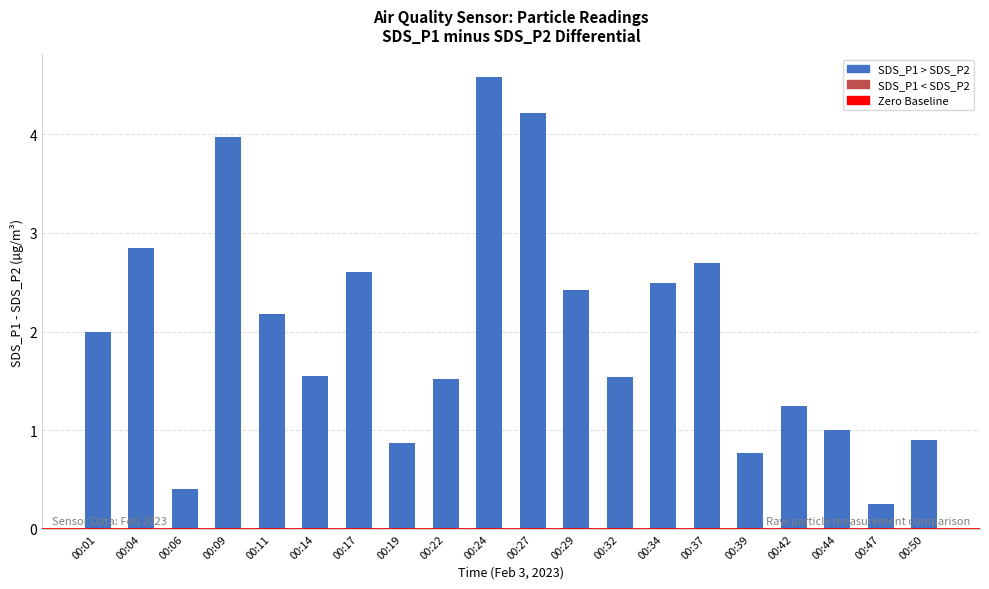

Which has a higher value, 00:32 or 00:47?

00:32